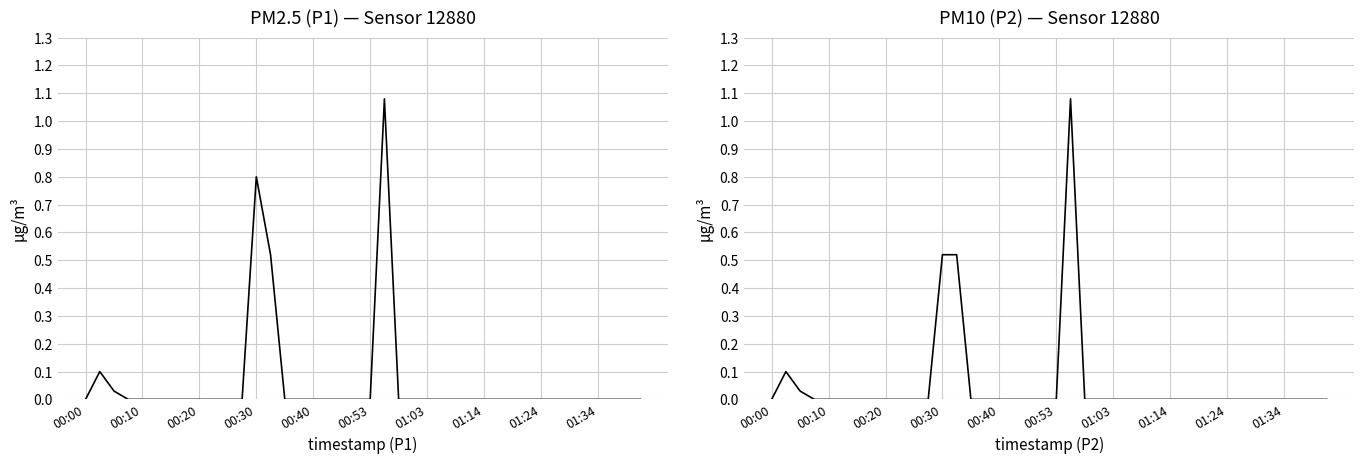

At how many categories does at least one series exceed 0?

5